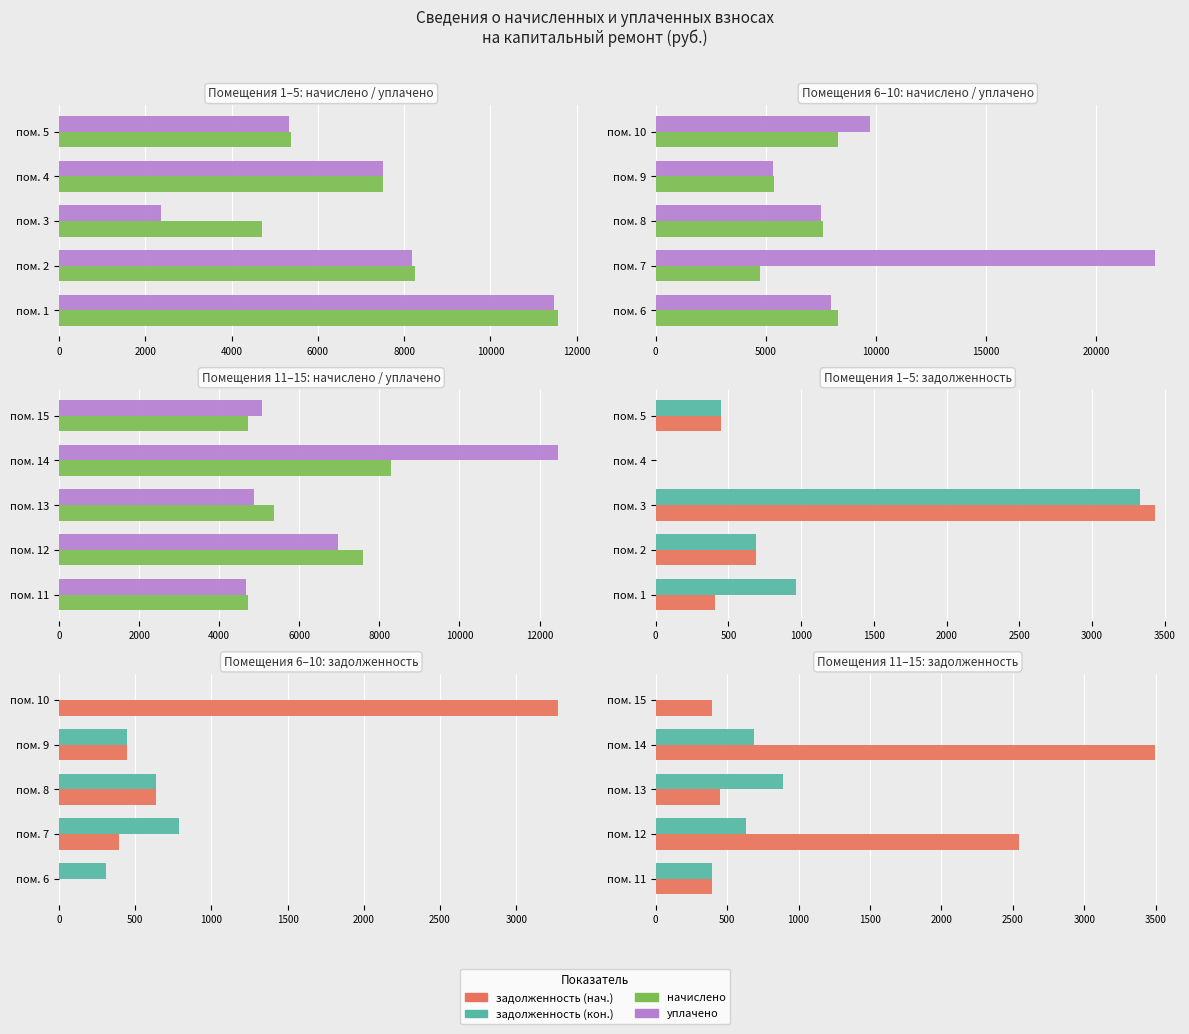

Between пом. 13 and пом. 11, which is larger?

пом. 13